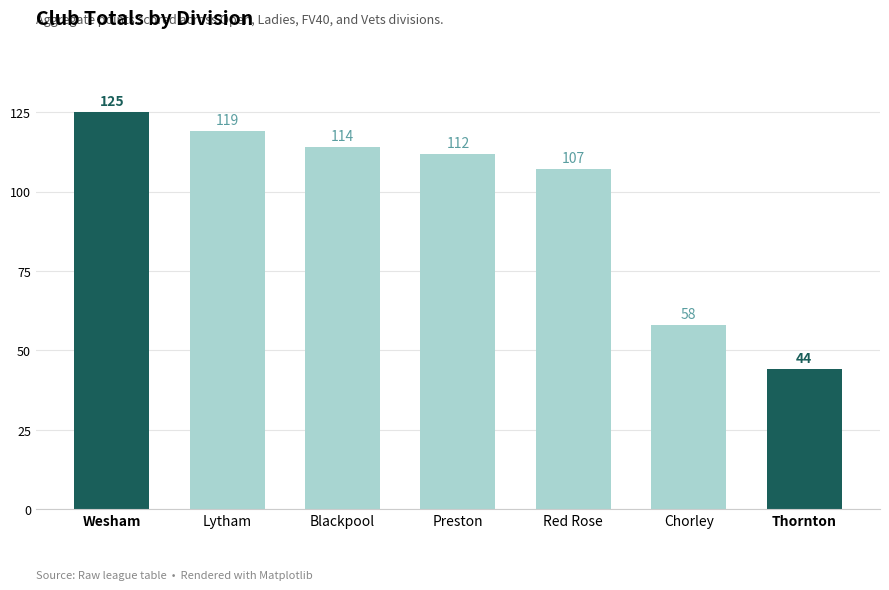

Rank the categories by value from lowest to highest.

Thornton, Chorley, Red Rose, Preston, Blackpool, Lytham, Wesham